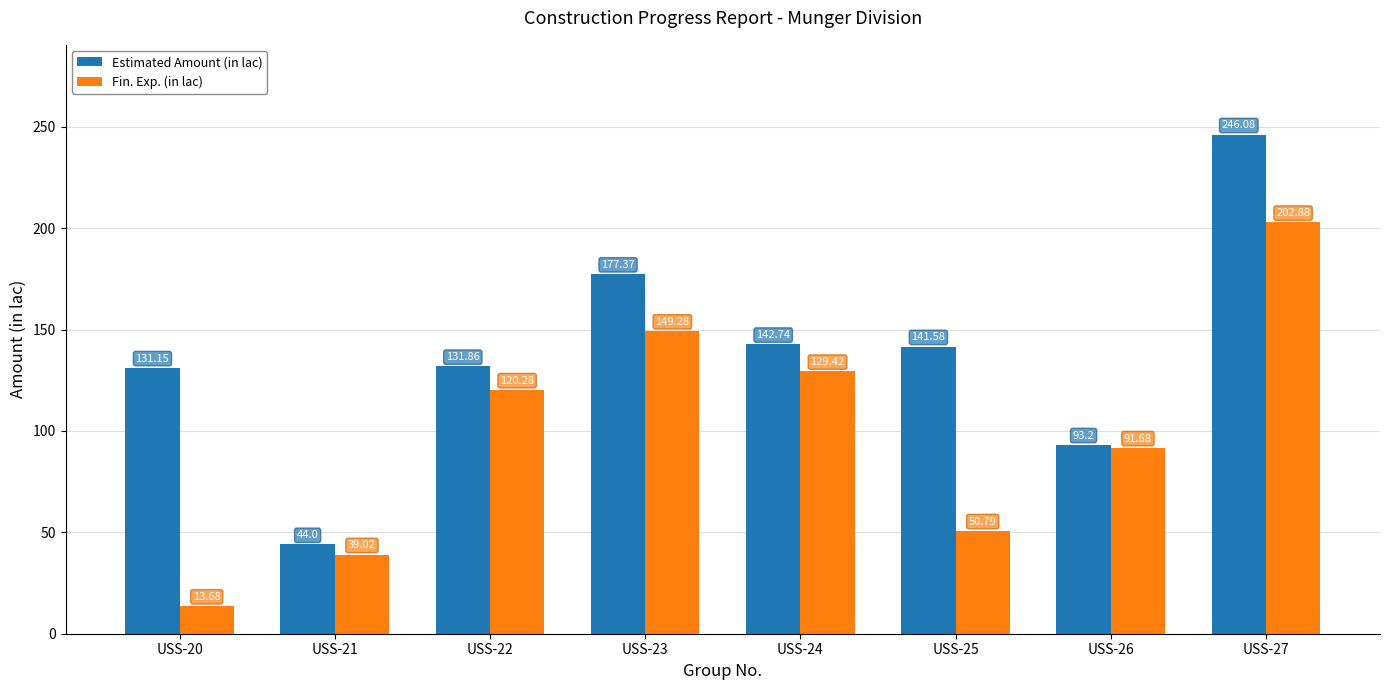

What value does the Fin. Exp. (in lac) series have at USS-26?

91.7